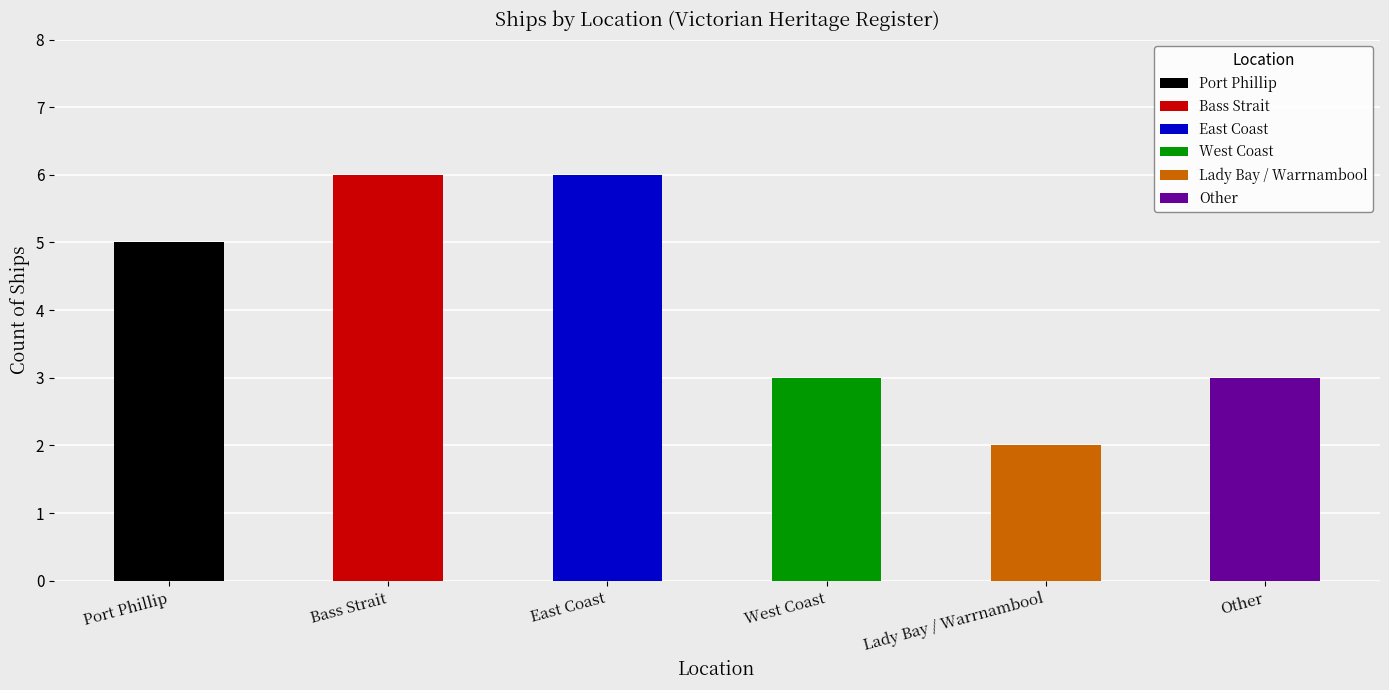

What is the approximate value at Port Phillip?

5